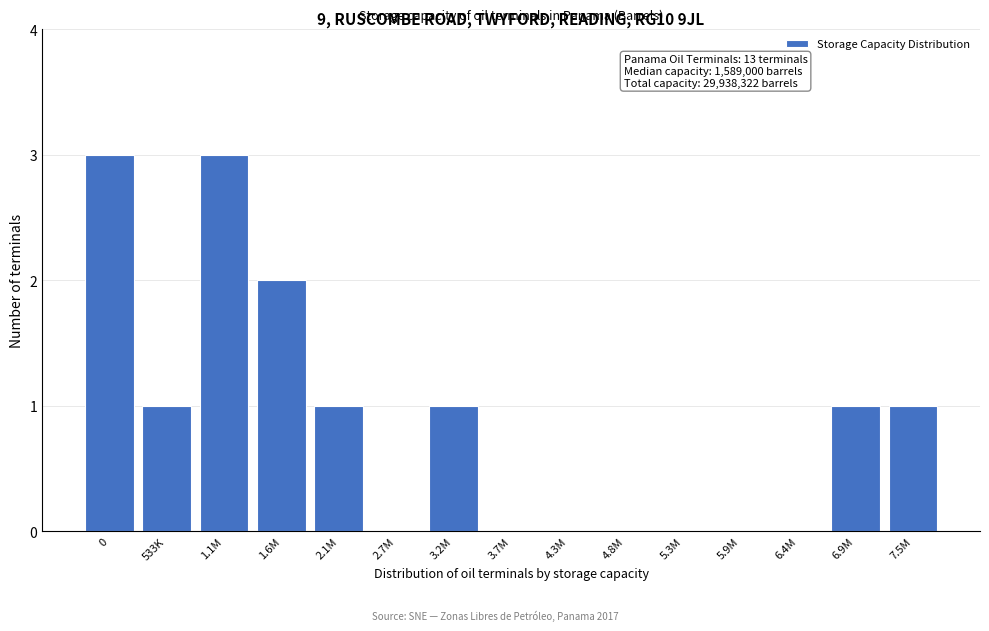

Reading left to right, transcribe all the data shown in this chart.

0=3	533K=1	1.1M=3	1.6M=2	2.1M=1	2.7M=0	3.2M=1	3.7M=0	4.3M=0	4.8M=0	5.3M=0	5.9M=0	6.4M=0	6.9M=1	7.5M=1